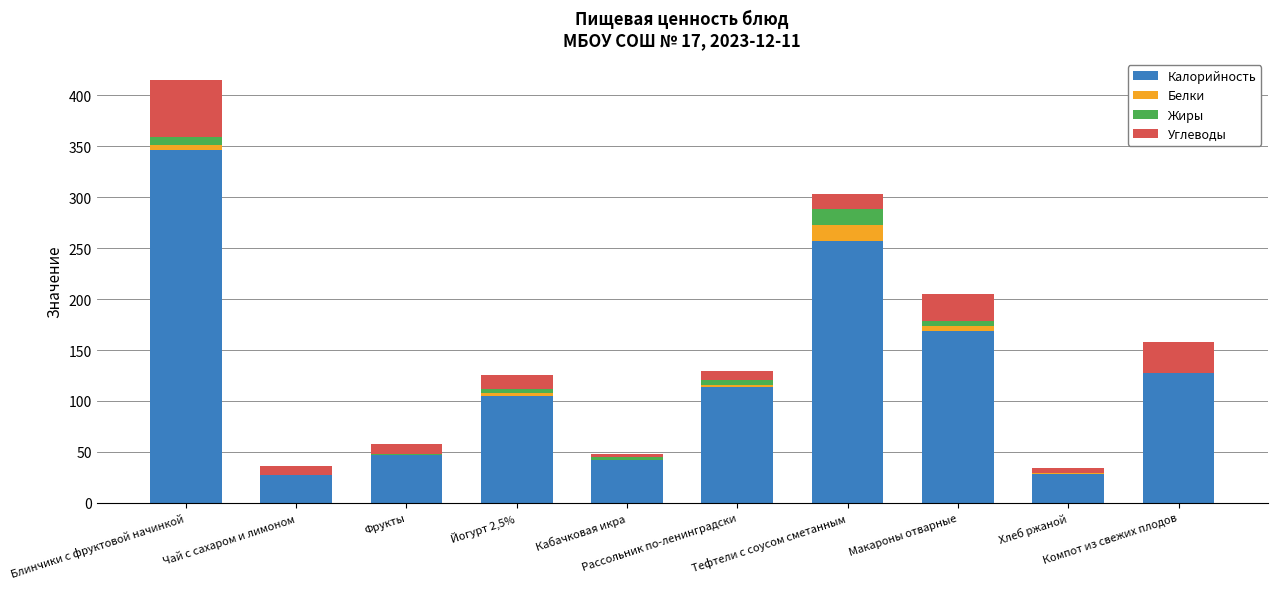

What is the maximum value for Калорийность?

346.7